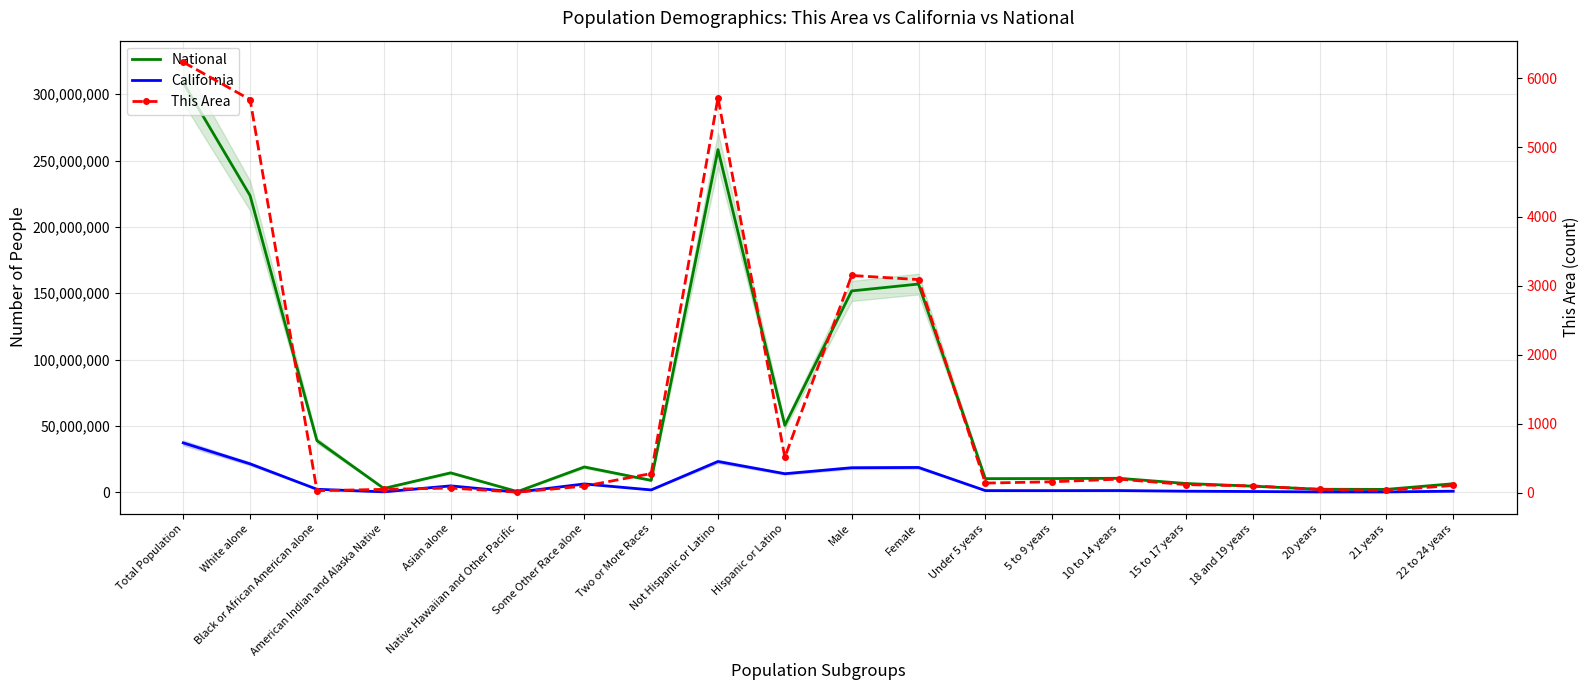

At 10 to 14 years, list the series in order from smallest to largest.

This Area, California, National